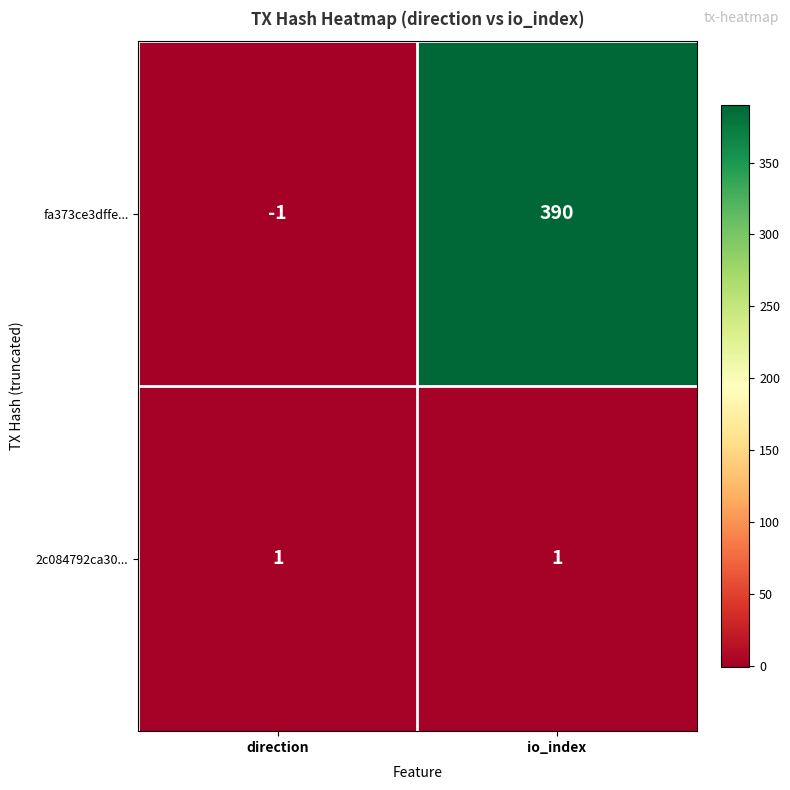

Reading right to left, transcribe all the data shown in this chart.

fa373ce3dffe...: 390	-1
2c084792ca30...: 1	1